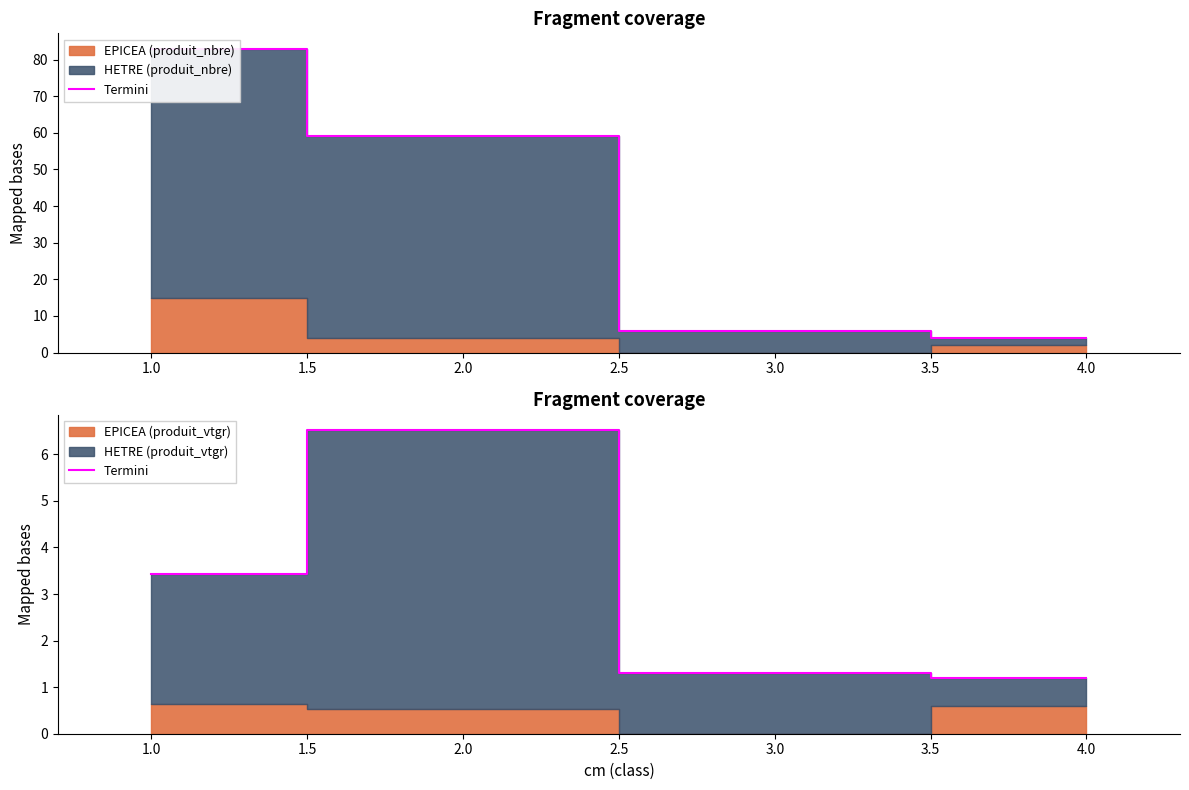

Which label corresponds to the smallest value in the chart?

4.0